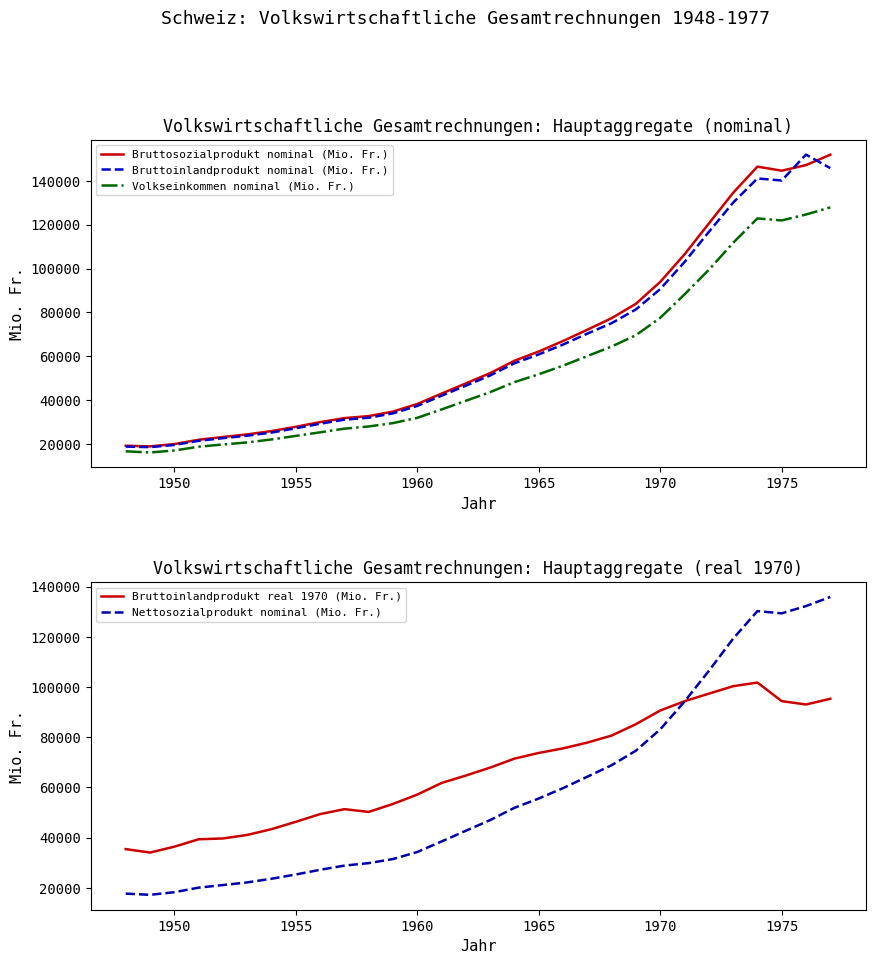

What are all the series names shown in the legend?

Bruttosozialprodukt nominal (Mio. Fr.), Bruttoinlandprodukt nominal (Mio. Fr.), Volkseinkommen nominal (Mio. Fr.), Bruttoinlandprodukt real 1970 (Mio. Fr.), Nettosozialprodukt nominal (Mio. Fr.)